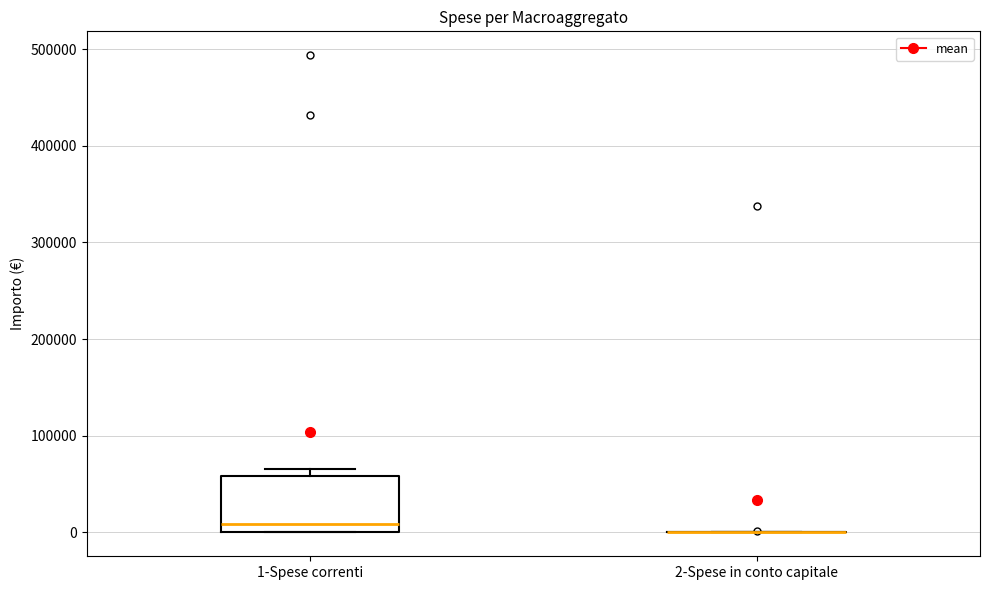

Reading left to right, transcribe this box plot: for each box, give where its median line is, the range the box spans, and where its two whiskers end, as read against the y-axis. The values are not printed on the chart, so give them approximately, as read against the axis.

1-Spese correnti: median 10000, box 0 to 60000, whiskers 0 to 70000
2-Spese in conto capitale: box collapsed to a line at 0, whiskers 0 to 0